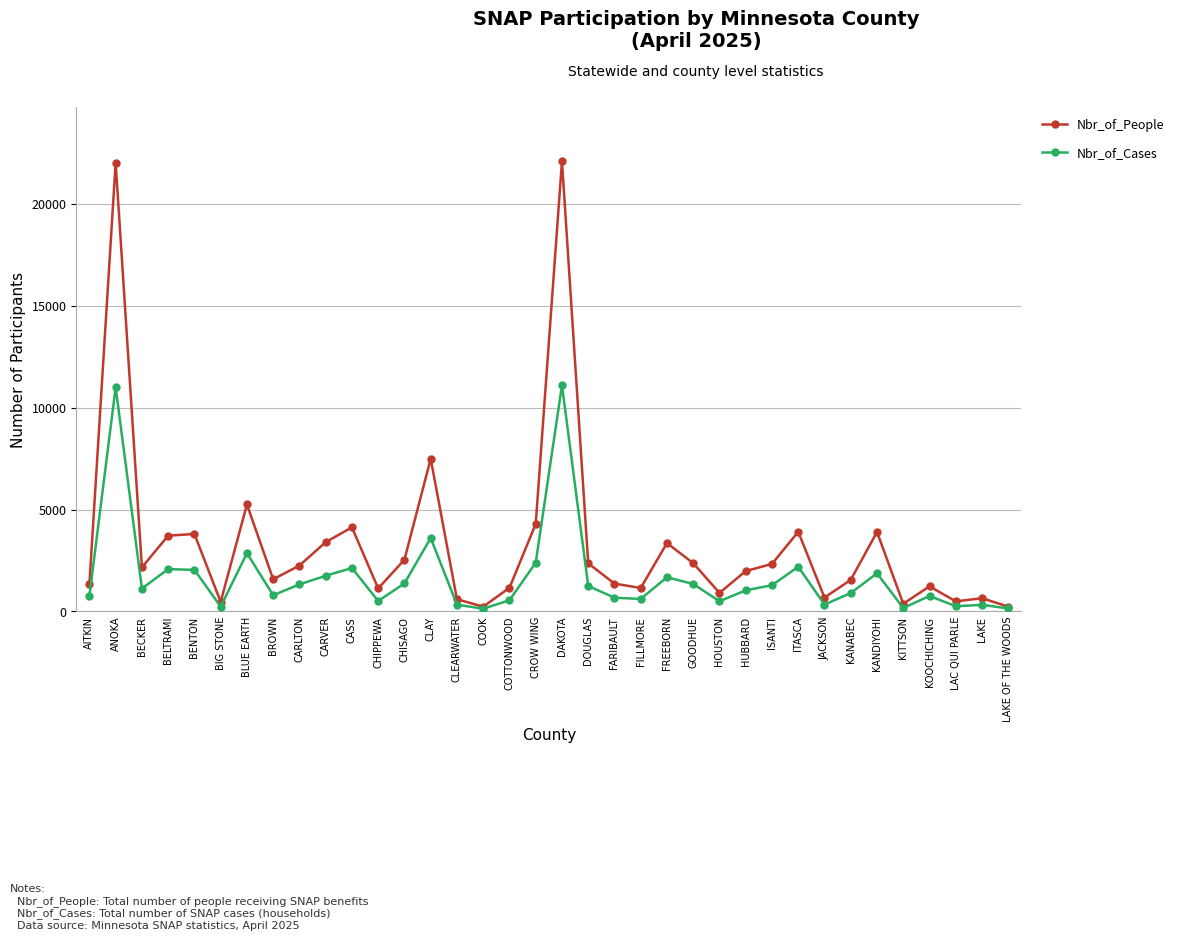

What is the difference between the highest and lowest values at DAKOTA?

10982